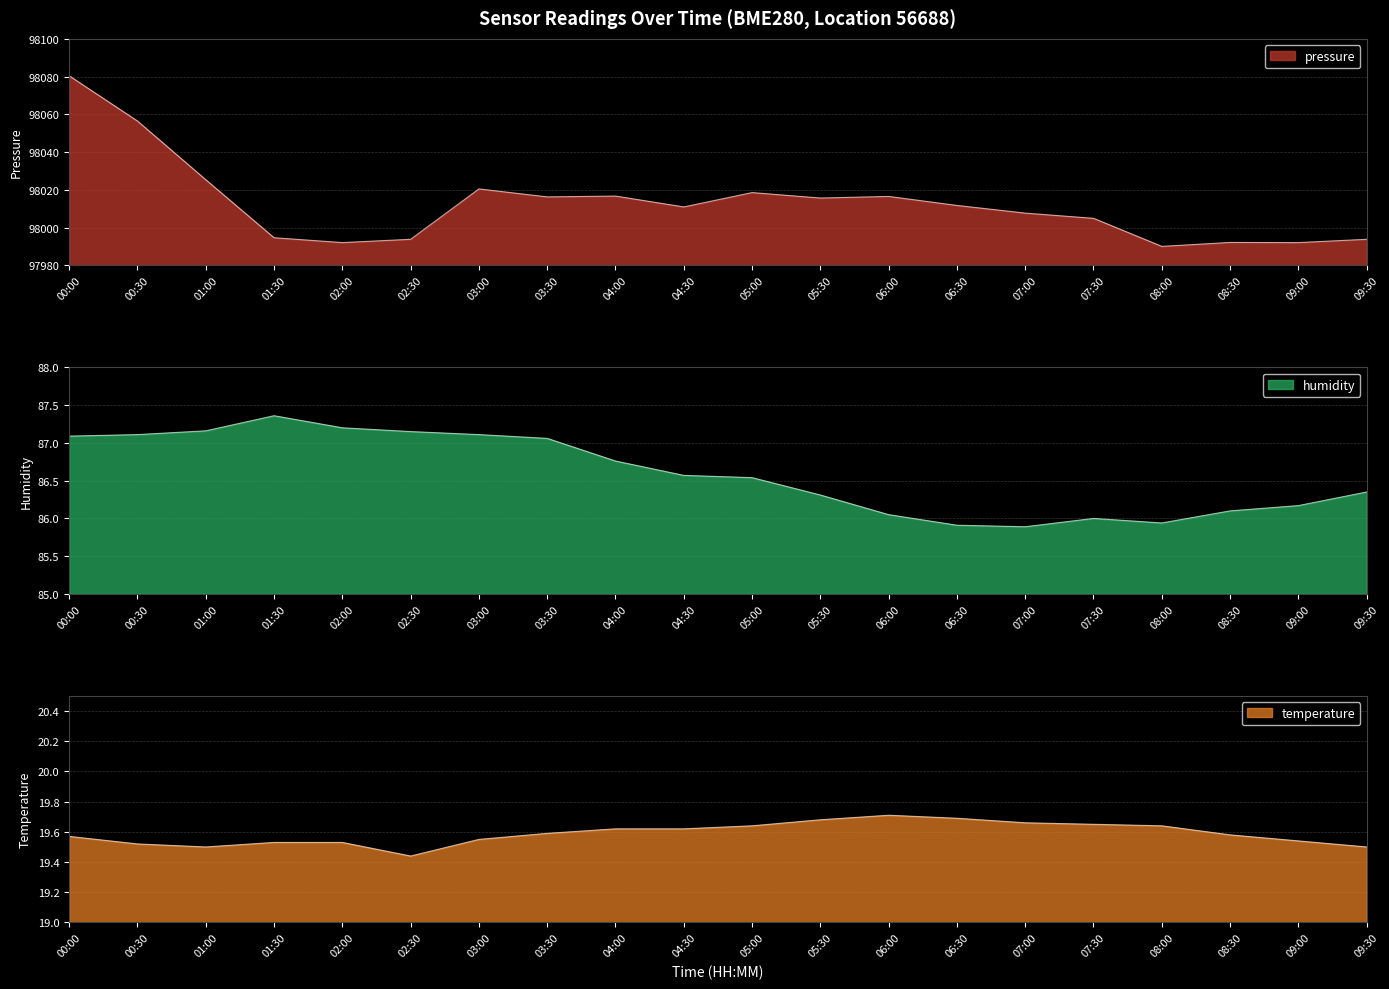

True or false: pressure has more than 2 interior local peaks.

True